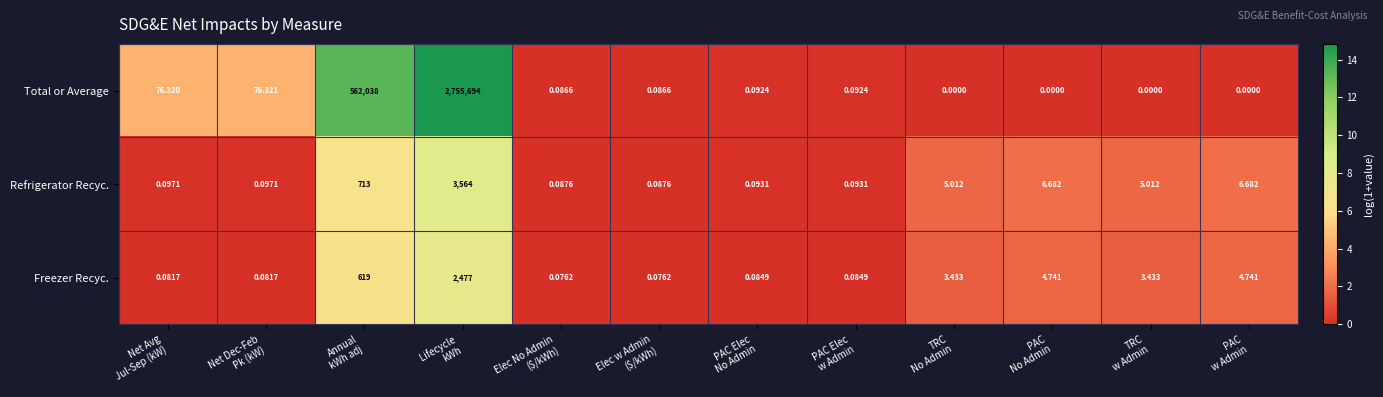

What is the maximum value shown in the chart?

2755694.0